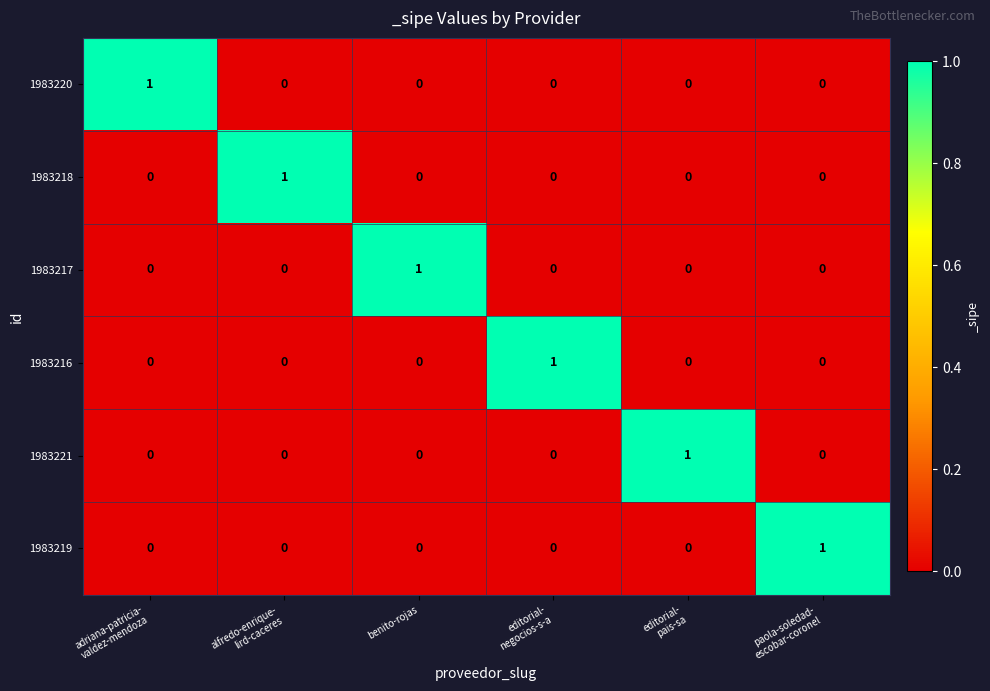

Count the 1983218 values in the range 0 to 1.

6